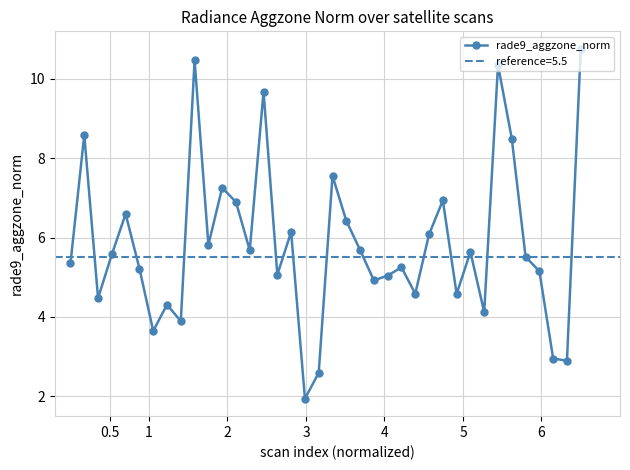

How many interior local valleys does the rade9_aggzone_norm series have?

12